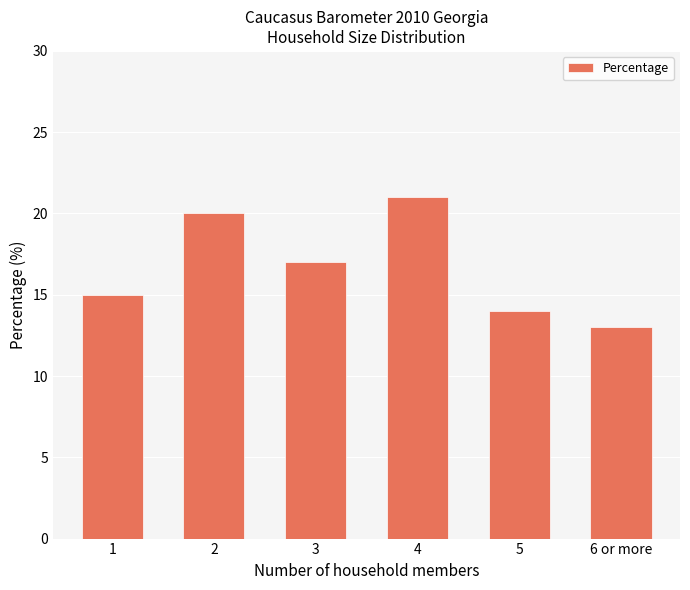

What position from the left is 1?

1